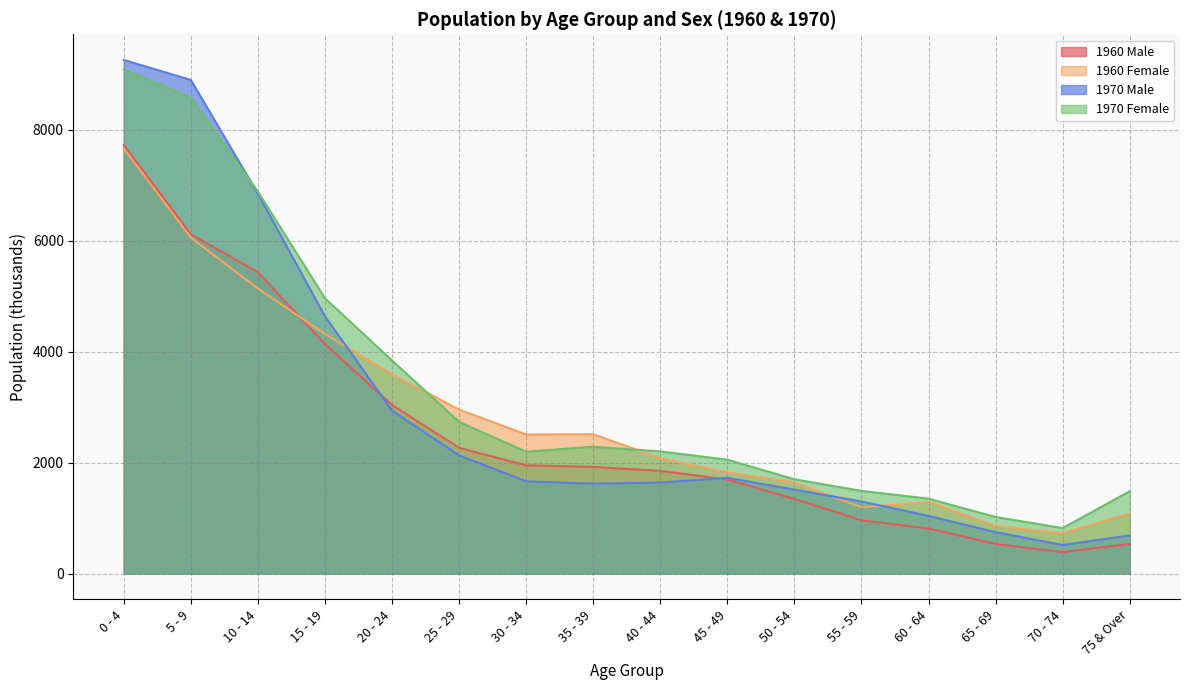

What is the difference between the maximum and minimum values in the 1970 Male series?

8738